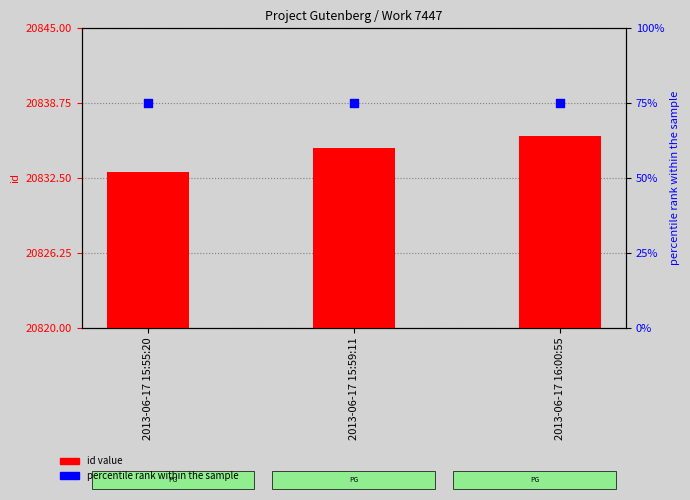

At which category is the sum across all series the highest?

2013-06-17 16:00:55